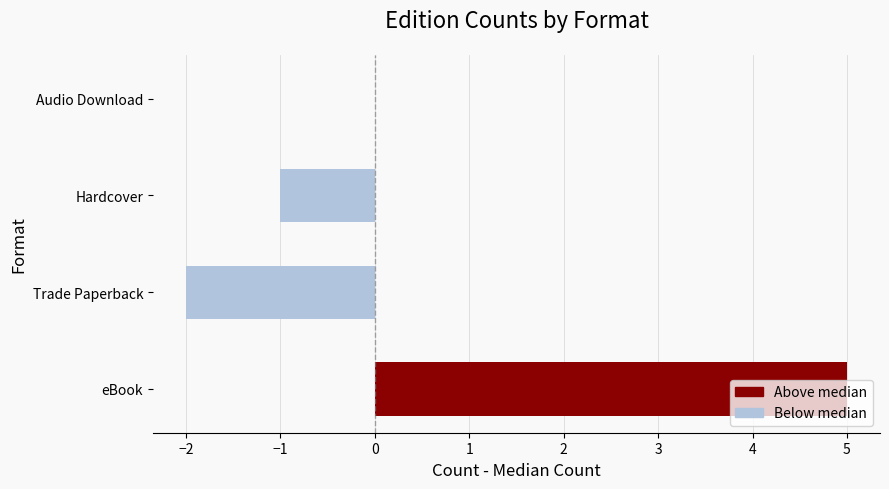

What is the greatest value displayed?

5